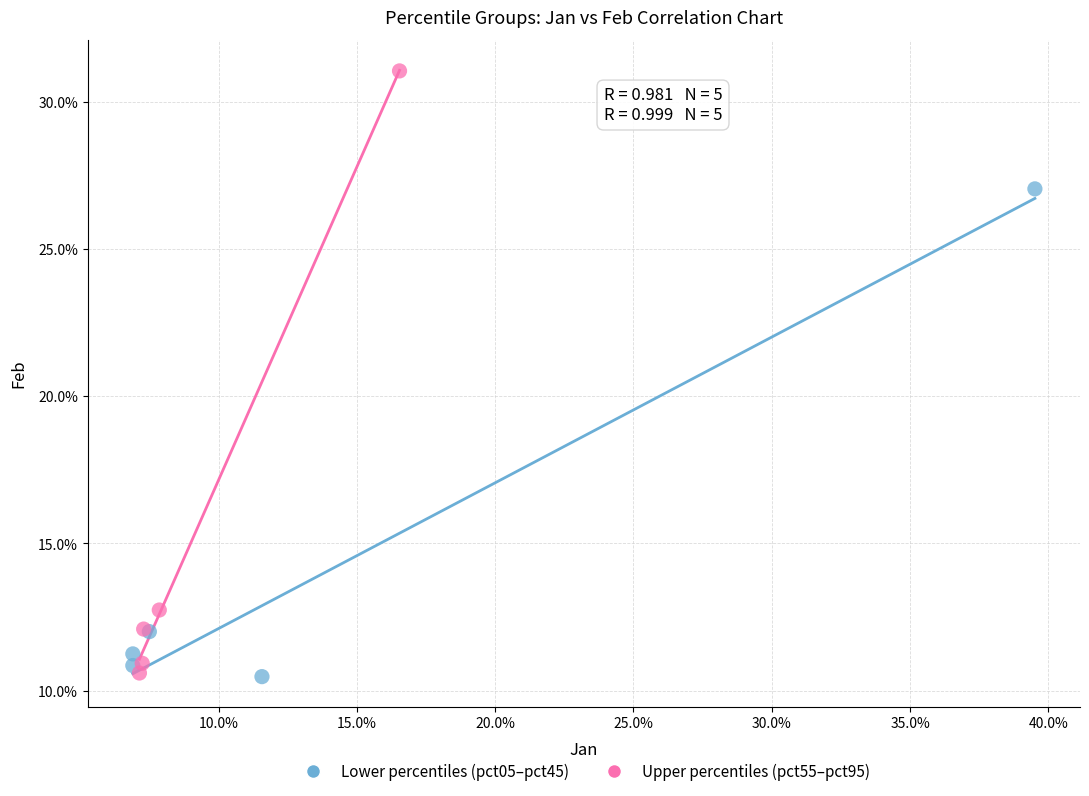

What are all the series names shown in the legend?

Lower percentiles (pct05–pct45), Upper percentiles (pct55–pct95)